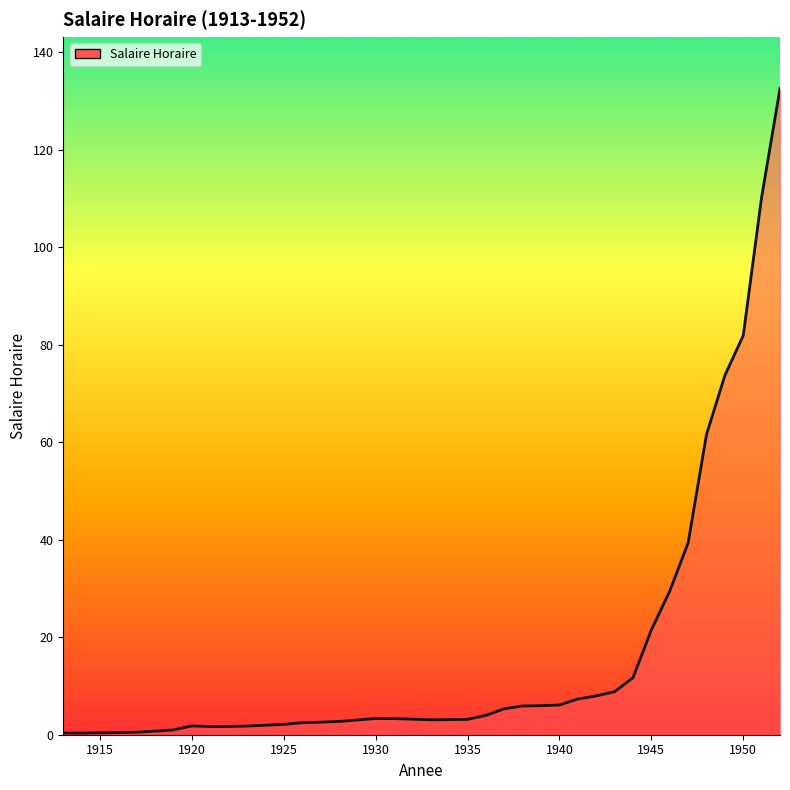

What is the difference between the maximum and minimum values?

132.2